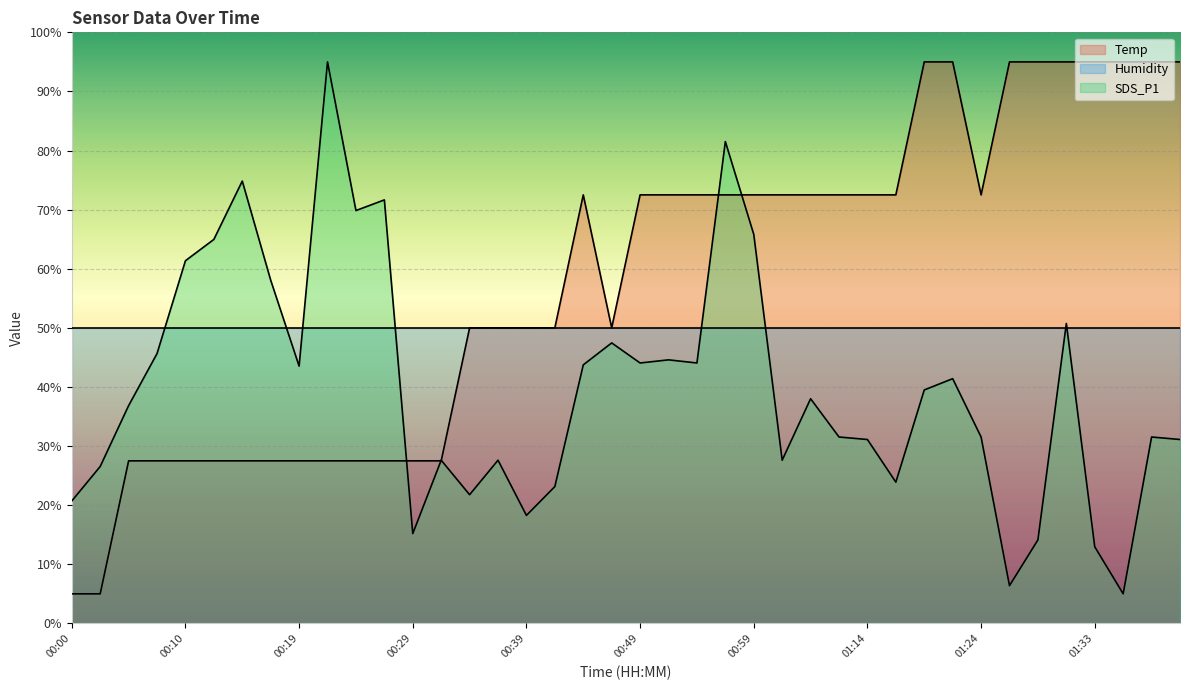

After their last crossing, which series has the higher values: SDS_P1 or Temp?

Temp